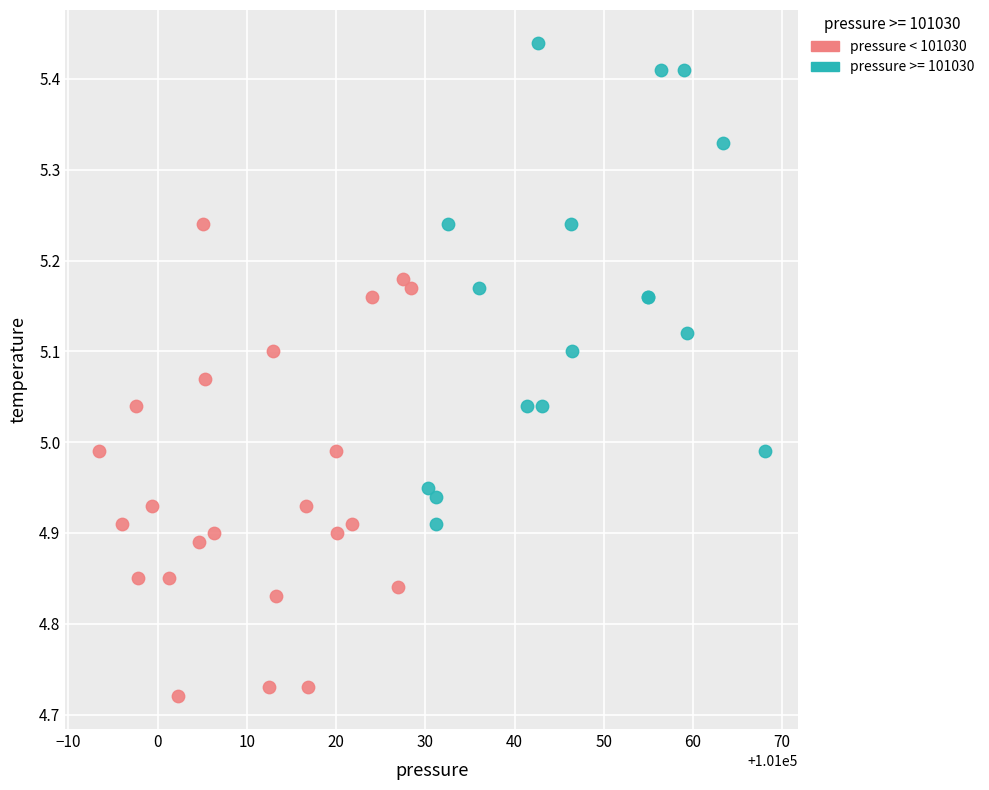

Which series contains the highest Y value?

pressure >= 101030